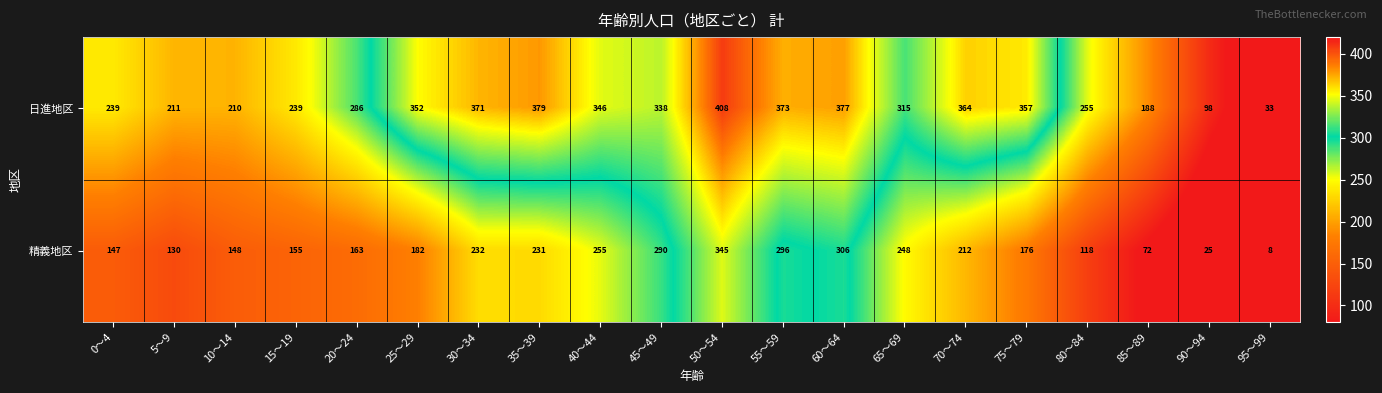

Is it true that 日進地区 equals 211 at 5～9?

True